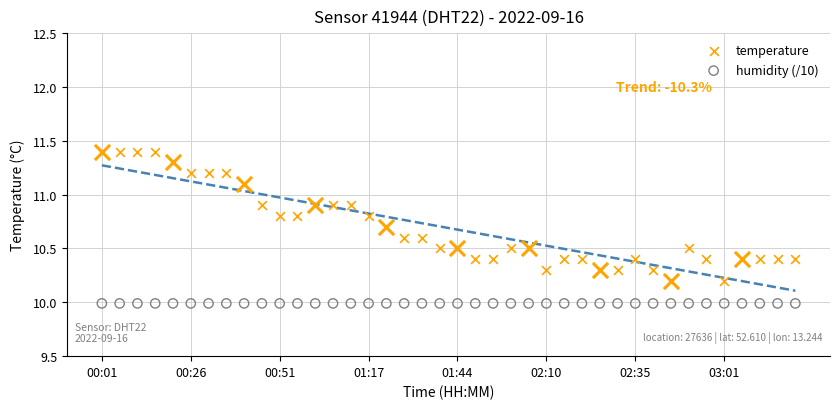

What is the total value across all series at 01:17?

20.8